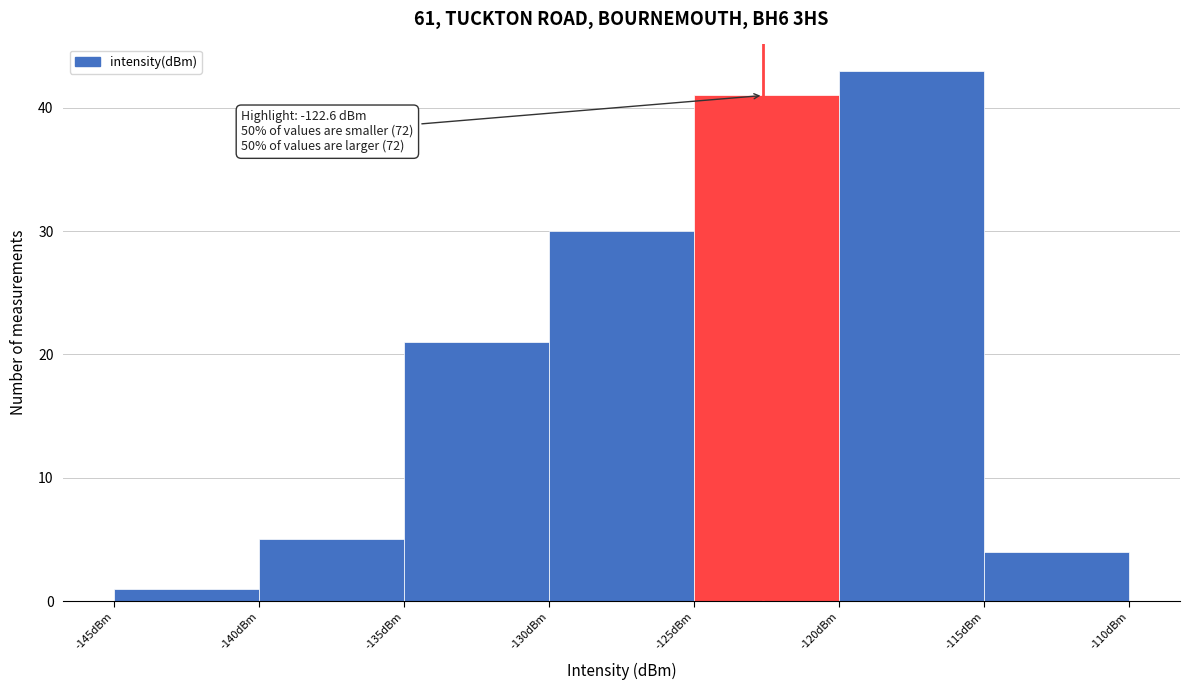

Which range on the x-axis has the tallest bar?

-120 to -115